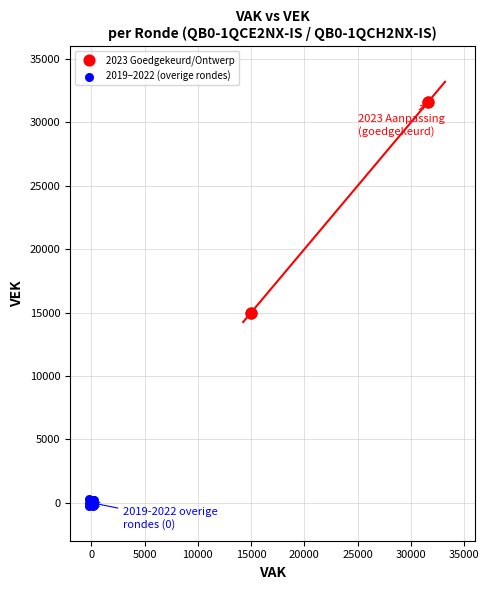

Which series reaches the minimum Y coordinate?

2019–2022 (overige rondes)